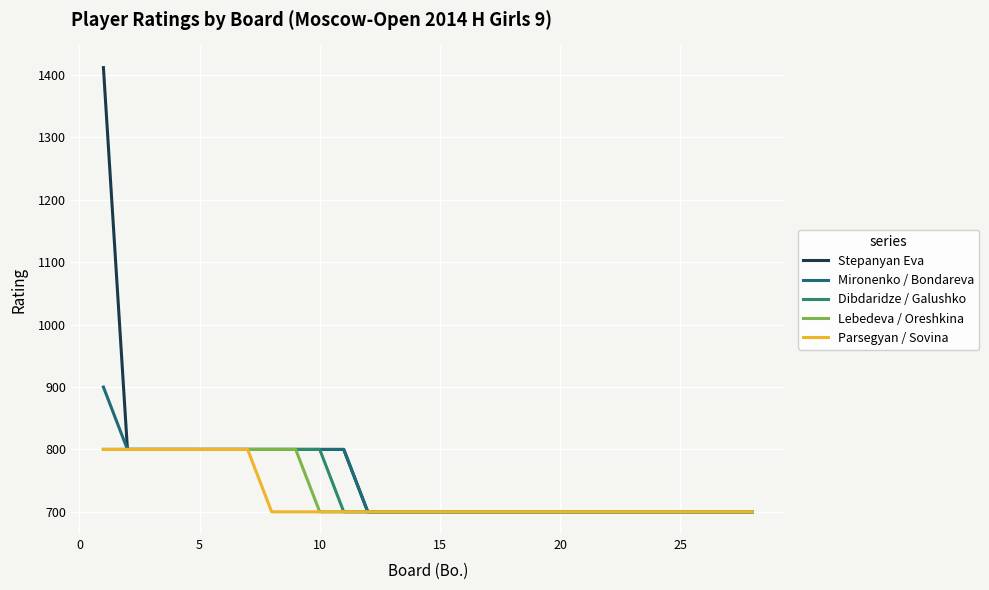

Which series has the largest range (max minus min)?

Stepanyan Eva